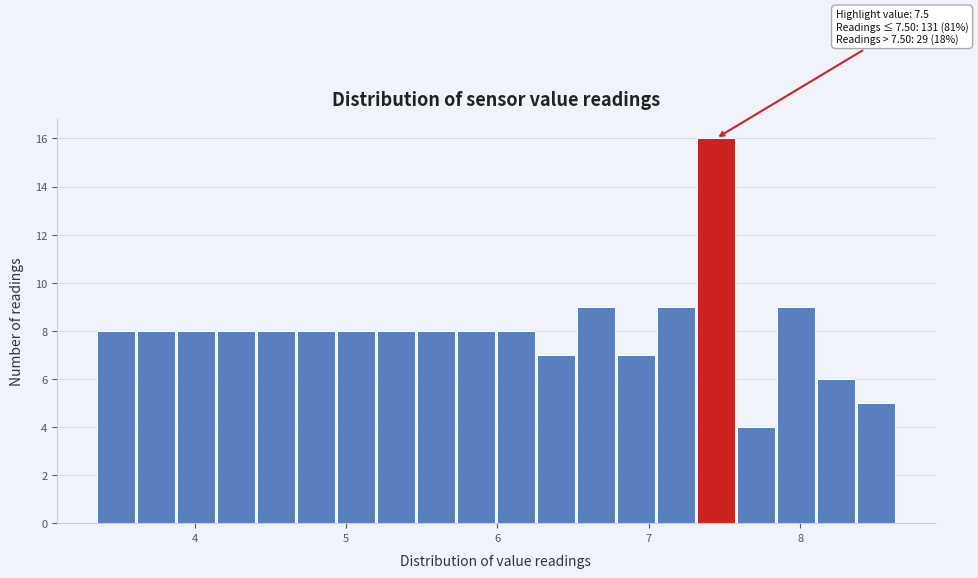

Read against the x-axis, roughly where is the centre of the tallest bar?

7.4